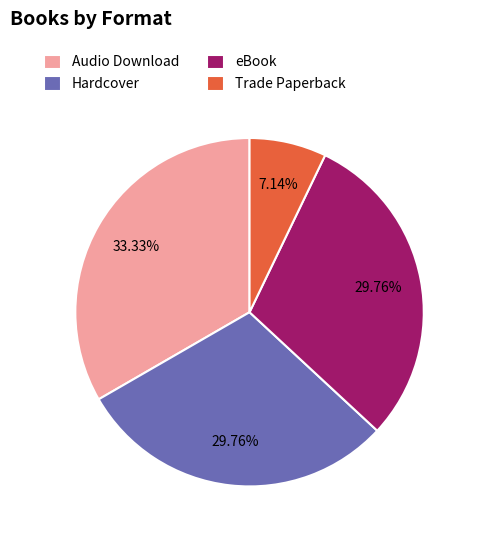

Which category has the smallest portion of the pie?

Trade Paperback